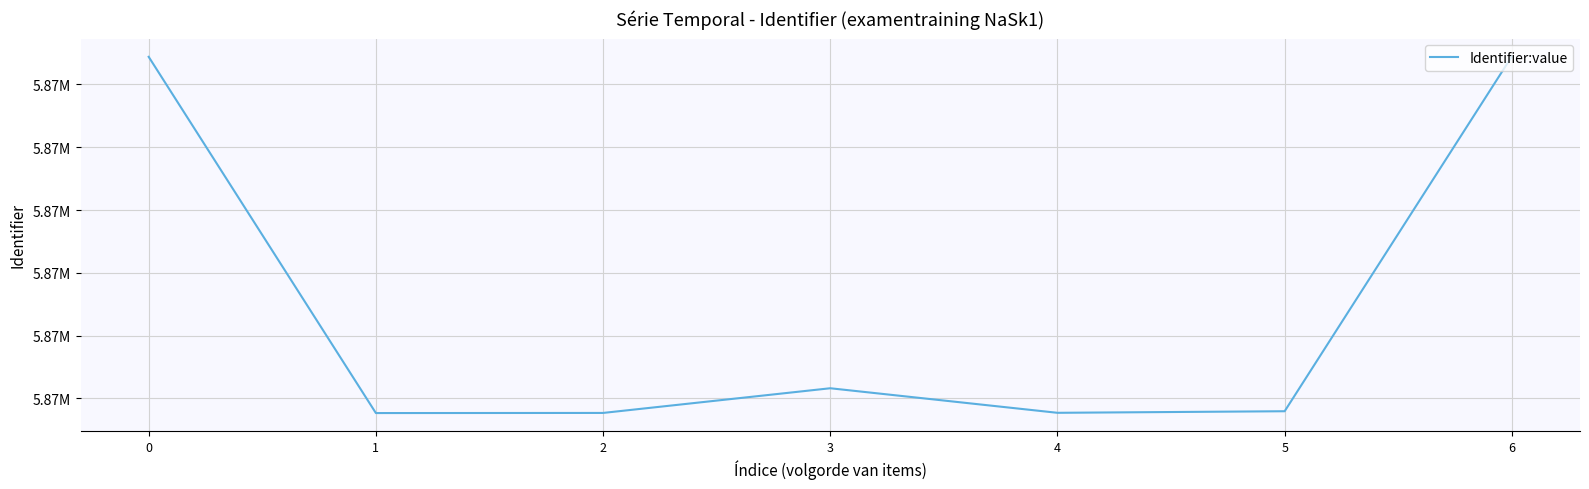

What is the sum of the values at 3 and 0?

11739601